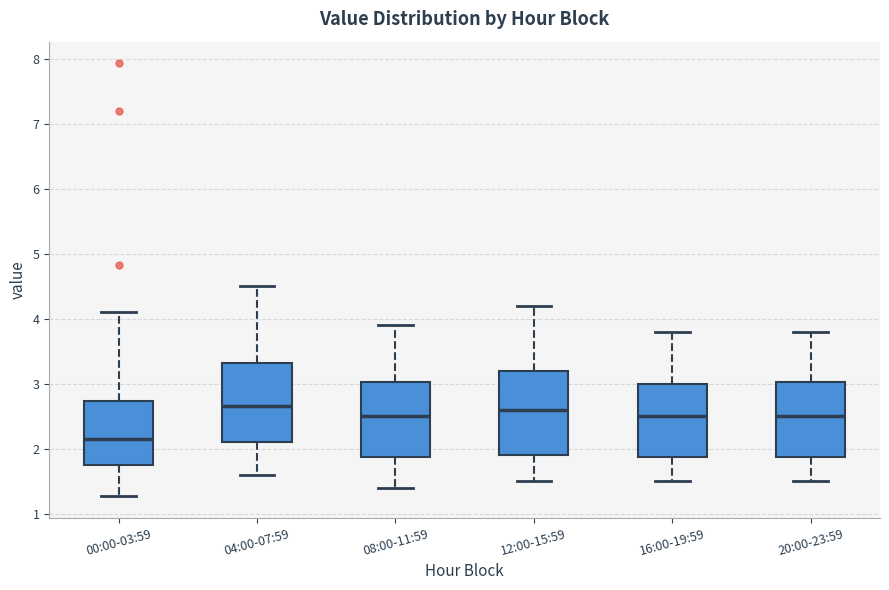

Where does the median line of the box for 08:00-11:59 sit on the y-axis? The values are not printed on the chart, so give them approximately, as read against the axis.

2.5